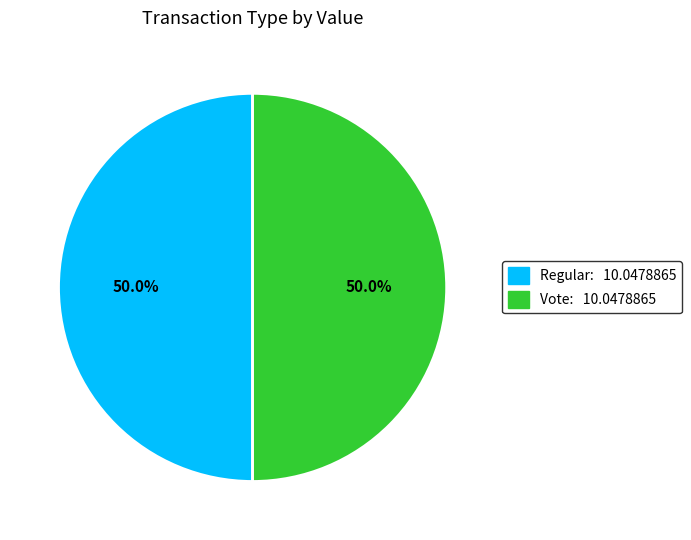

Combined, what portion of the pie is Vote: 10.0478865 and Regular: 10.0478865?

100.0%